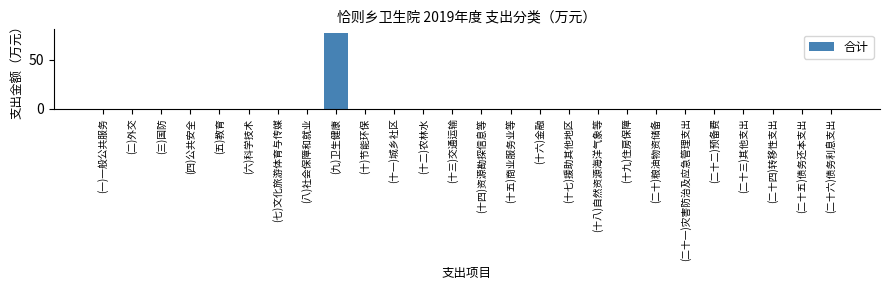

Reading left to right, extract all data points from this chart.

(一)一般公共服务=0.0	(二)外交=0.0	(三)国防=0.0	(四)公共安全=0.0	(五)教育=0.0	(六)科学技术=0.0	(七)文化旅游体育与传媒=0.0	(八)社会保障和就业=0.0	(九)卫生健康=77.4	(十)节能环保=0.0	(十一)城乡社区=0.0	(十二)农林水=0.0	(十三)交通运输=0.0	(十四)资源勘探信息等=0.0	(十五)商业服务业等=0.0	(十六)金融=0.0	(十七)援助其他地区=0.0	(十八)自然资源海洋气象等=0.0	(十九)住房保障=0.0	(二十)粮油物资储备=0.0	(二十一)灾害防治及应急管理支出=0.0	(二十二)预备费=0.0	(二十三)其他支出=0.0	(二十四)转移性支出=0.0	(二十五)债务还本支出=0.0	(二十六)债务利息支出=0.0